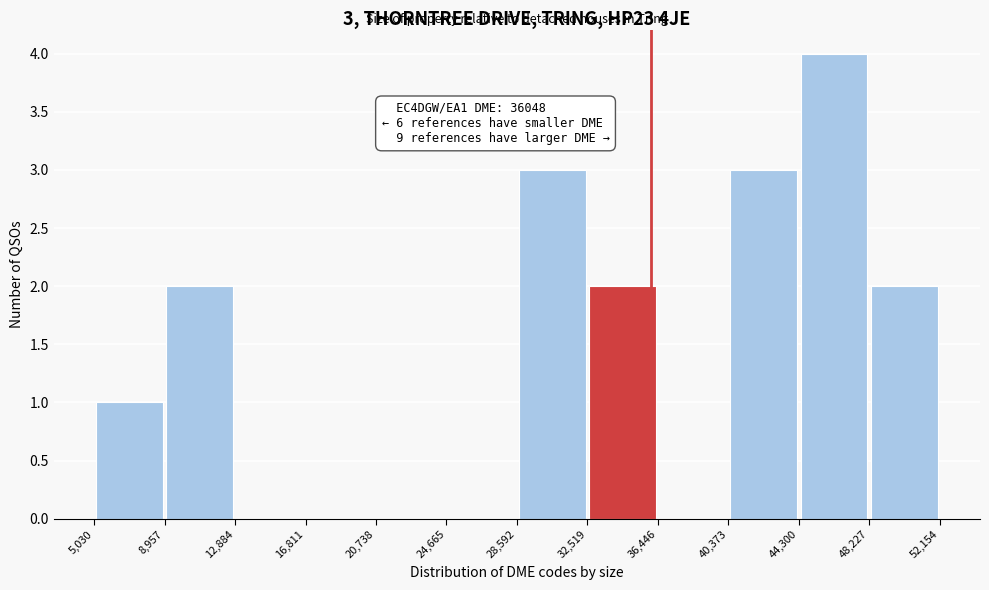

Which range on the x-axis has the tallest bar?

44,300 to 48,227